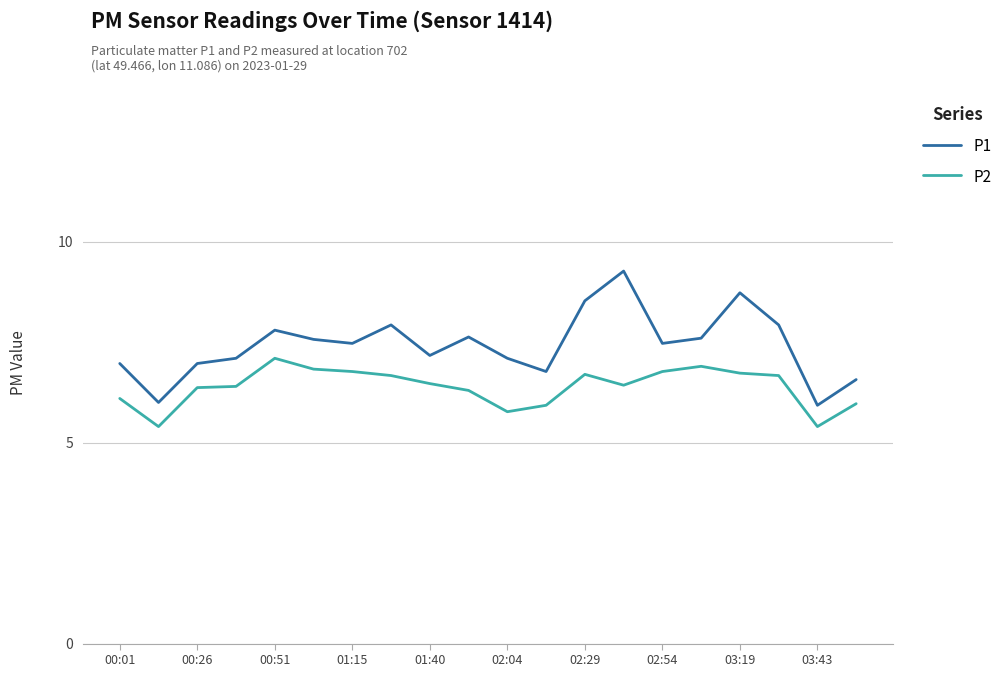

Which series has the largest range (max minus min)?

P1